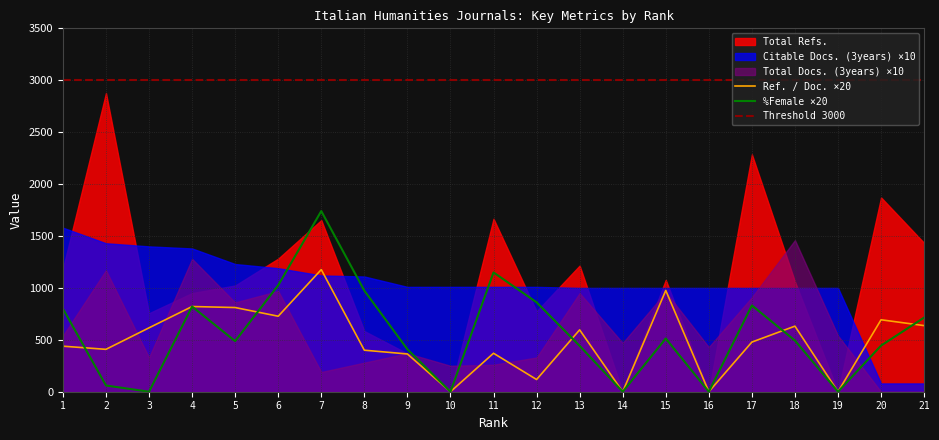

Is it true that Total Docs. (3years) equals -61.2 at 21?

False